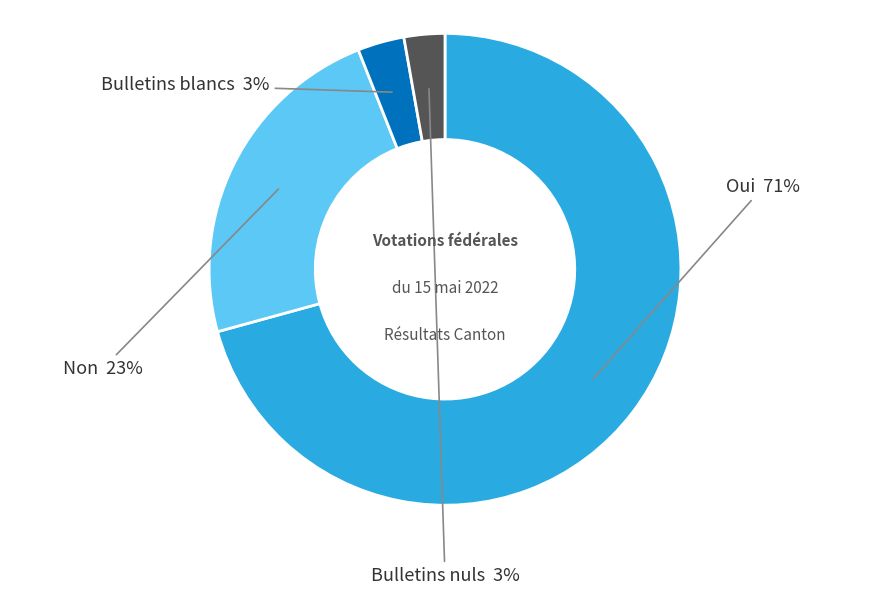

Does any single category account for the majority?

Yes